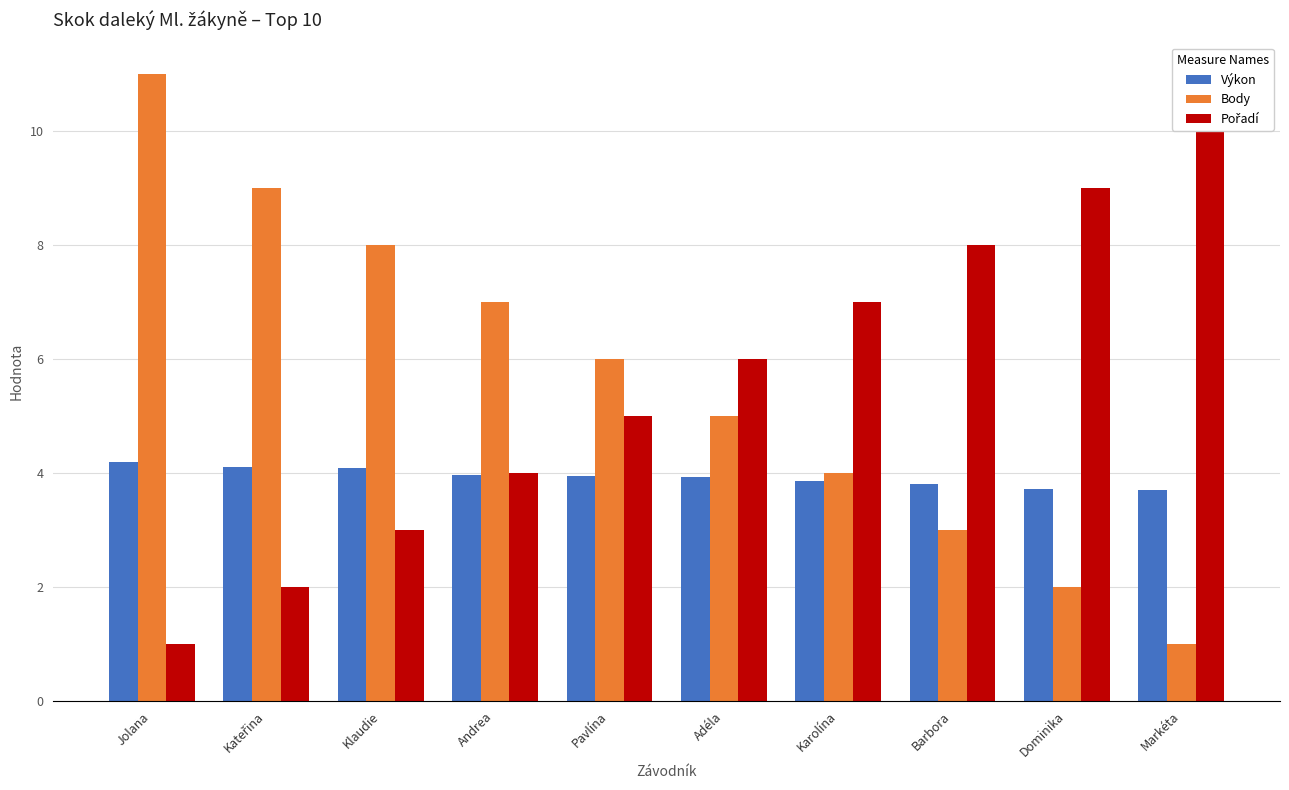

What is the total value across all series at Markéta?

14.7